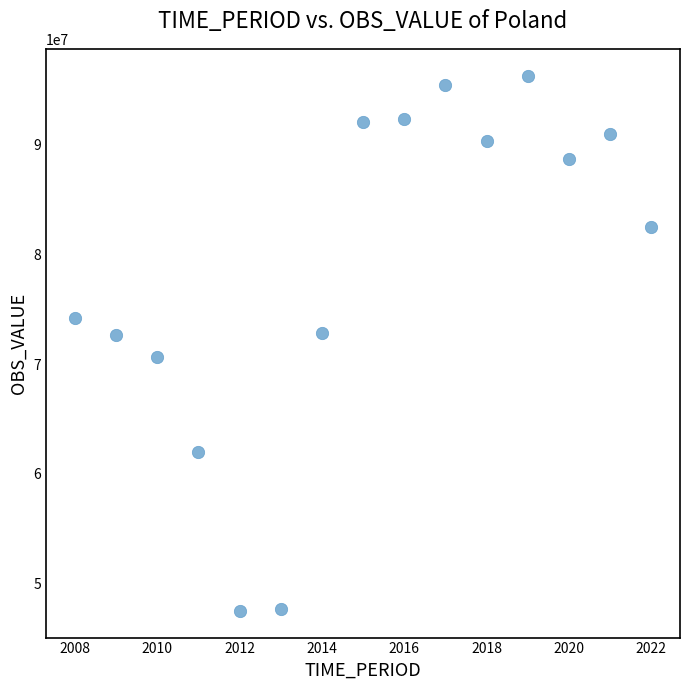

What is the range of Y values (max minus min)?

48766788